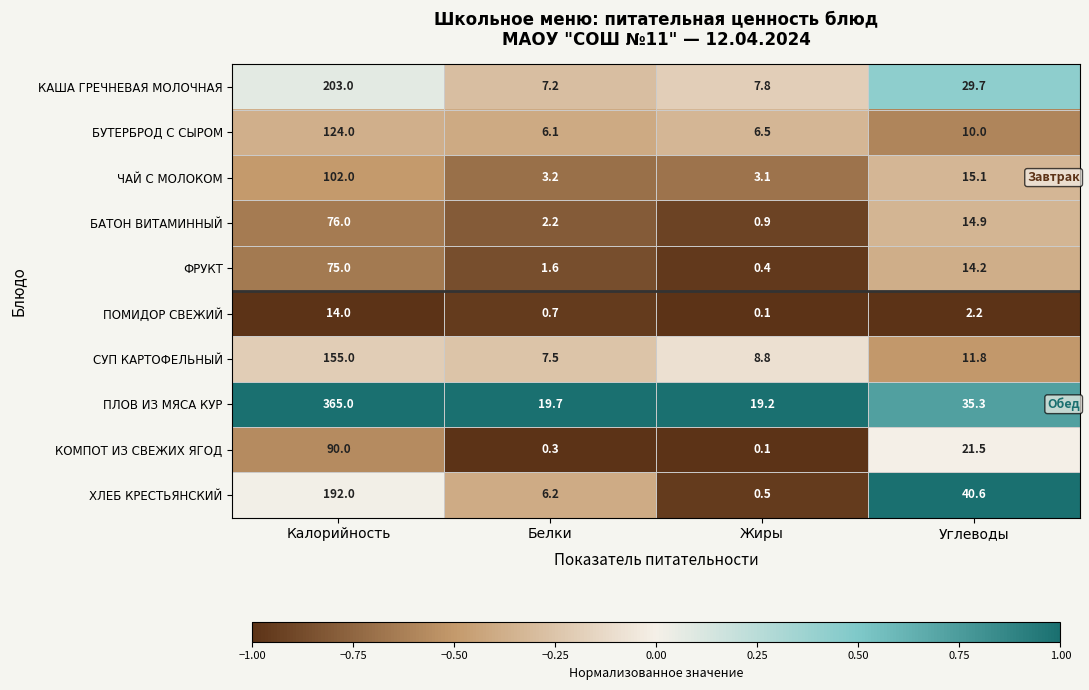

List the series in order of their peak value, lowest first.

ПОМИДОР СВЕЖИЙ, ФРУКТ, БАТОН ВИТАМИННЫЙ, КОМПОТ ИЗ СВЕЖИХ ЯГОД, ЧАЙ С МОЛОКОМ, БУТЕРБРОД С СЫРОМ, СУП КАРТОФЕЛЬНЫЙ, ХЛЕБ КРЕСТЬЯНСКИЙ, КАША ГРЕЧНЕВАЯ МОЛОЧНАЯ, ПЛОВ ИЗ МЯСА КУР